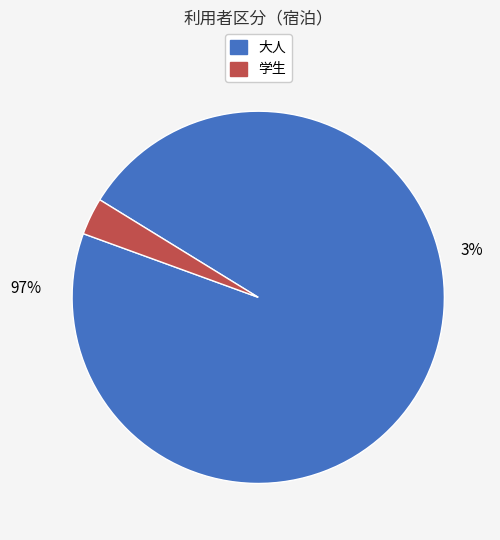

Combined, what portion of the pie is 学生 and 大人?

100.0%